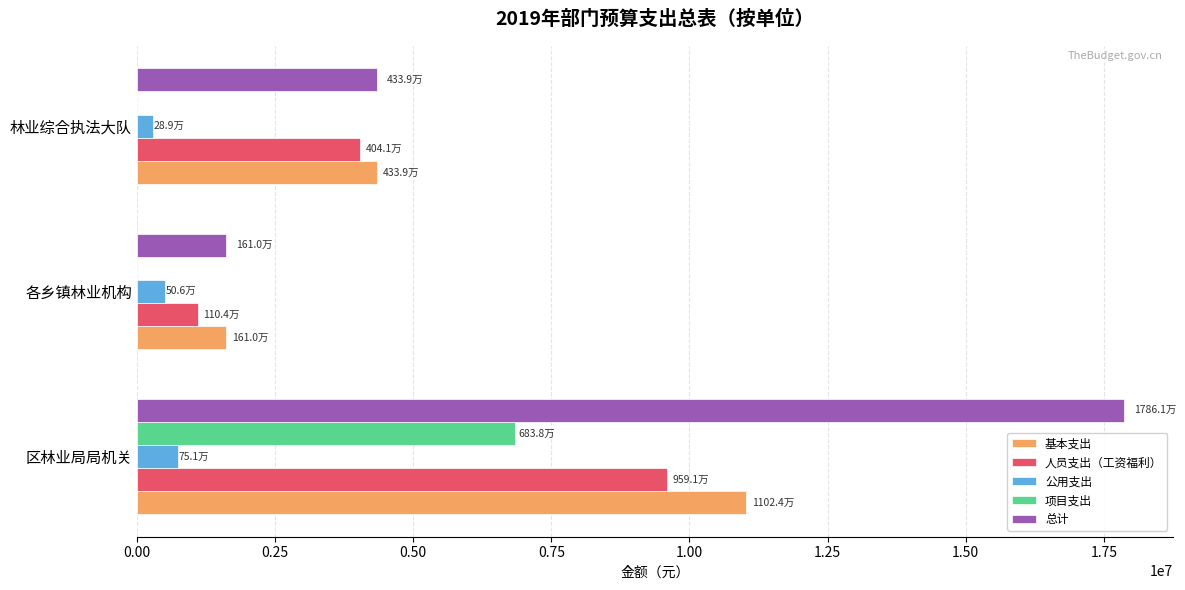

Between 各乡镇林业机构 and 林业综合执法大队, which series saw the biggest shift?

人员支出（工资福利）